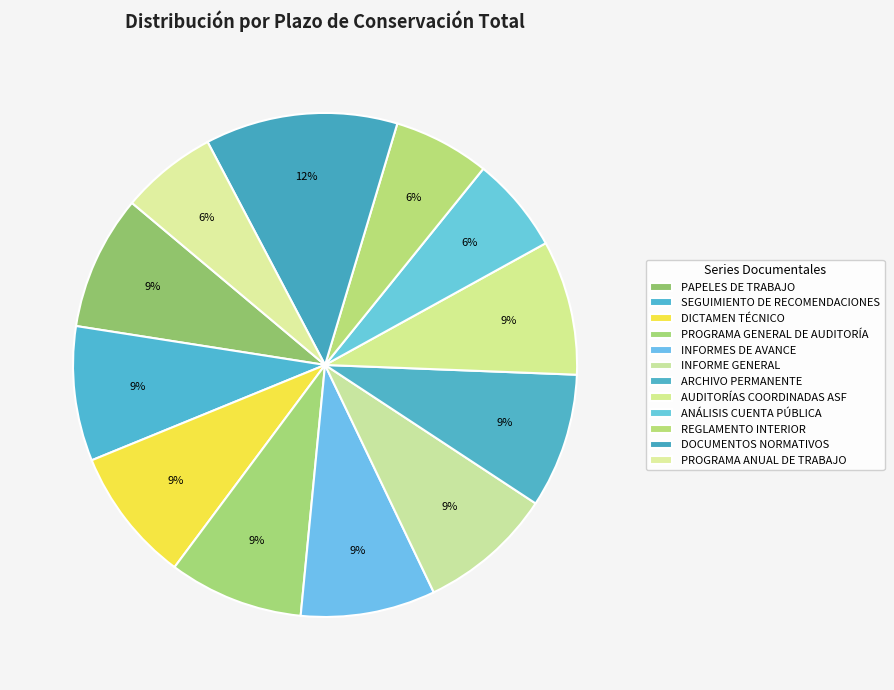

Approximately how many times larger is the value at ARCHIVO PERMANENTE compared to SEGUIMIENTO DE RECOMENDACIONES?

1.0